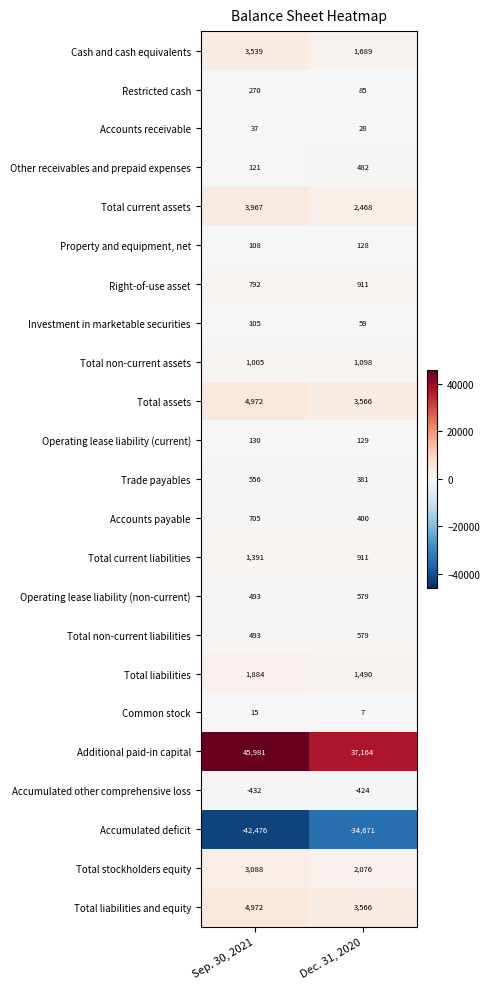

Where is Accounts receivable nearest to the value 32?

Dec. 31, 2020